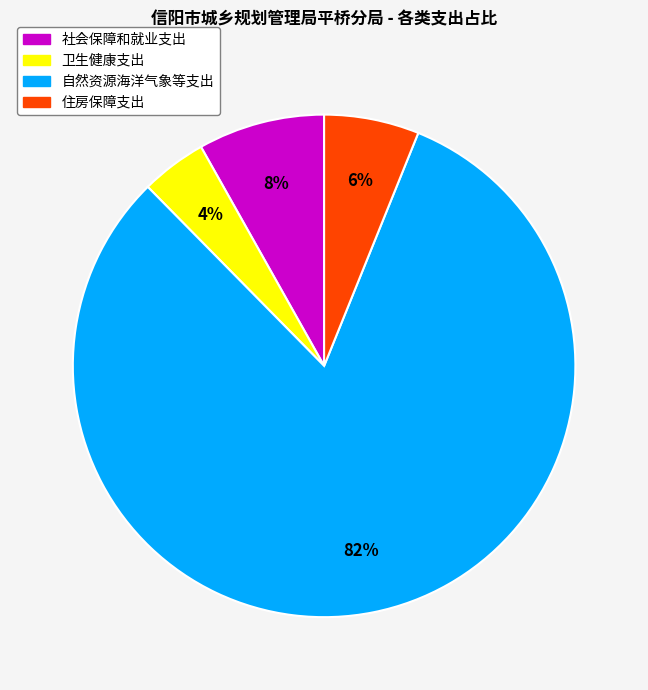

Count the number of slices in the pie.

4